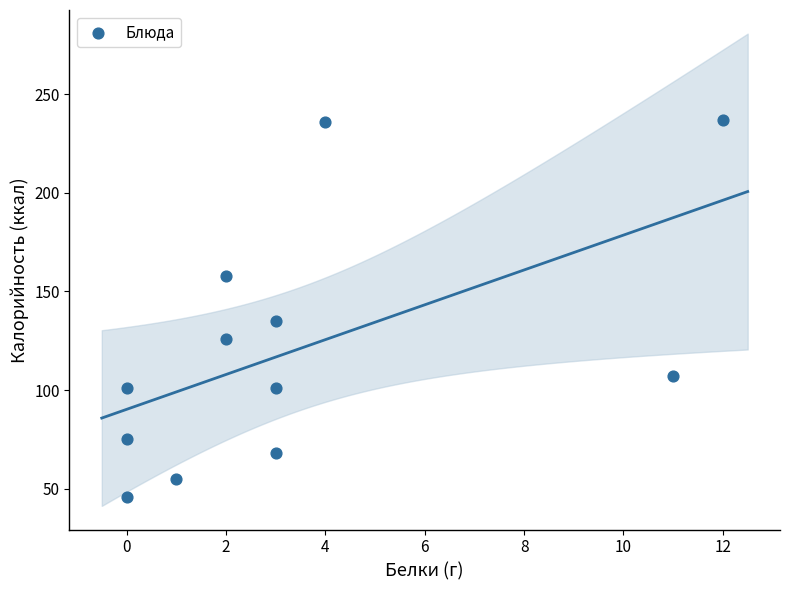

What is the range of X values (max minus min)?

12